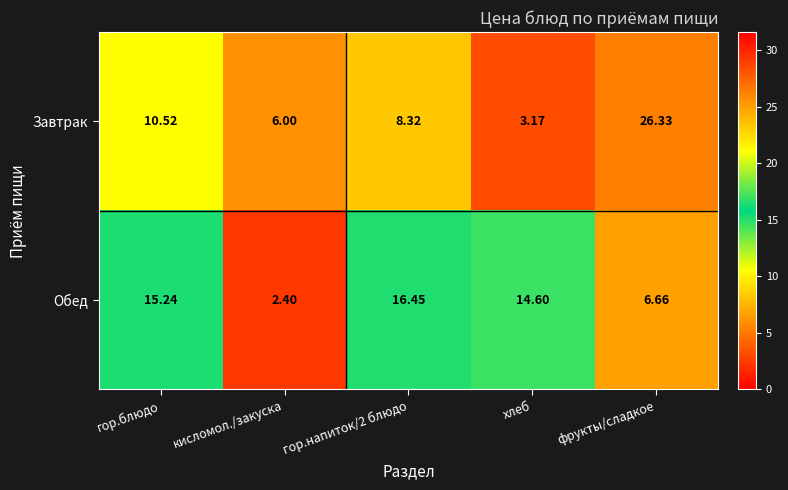

What is the smallest value displayed?

2.4